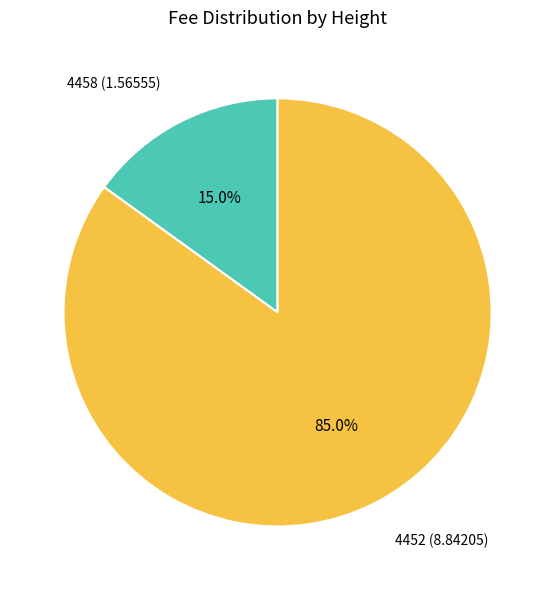

Which slice is the smallest?

4458